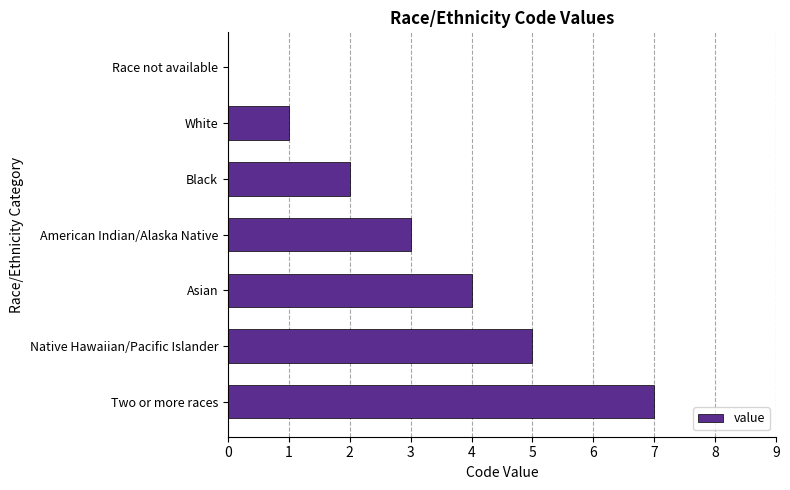

What is the sum of the values at Two or more races and Native Hawaiian/Pacific Islander?

12